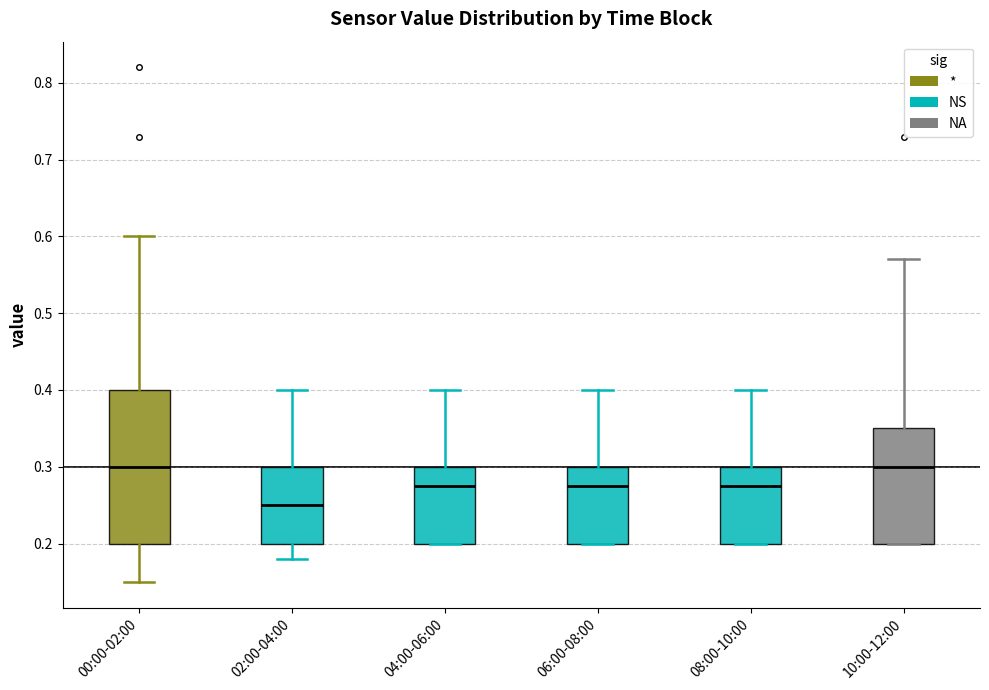

Reading left to right, transcribe this box plot: for each box, give where its median line is, the range the box spans, and where its two whiskers end, as read against the y-axis. The values are not printed on the chart, so give them approximately, as read against the axis.

00:00-02:00: median 0.30, box 0.20 to 0.40, whiskers 0.15 to 0.60
02:00-04:00: median 0.25, box 0.20 to 0.30, whiskers 0.18 to 0.40
04:00-06:00: median 0.28, box 0.20 to 0.30, whiskers 0.20 to 0.40
06:00-08:00: median 0.28, box 0.20 to 0.30, whiskers 0.20 to 0.40
08:00-10:00: median 0.28, box 0.20 to 0.30, whiskers 0.20 to 0.40
10:00-12:00: median 0.30, box 0.20 to 0.35, whiskers 0.20 to 0.57